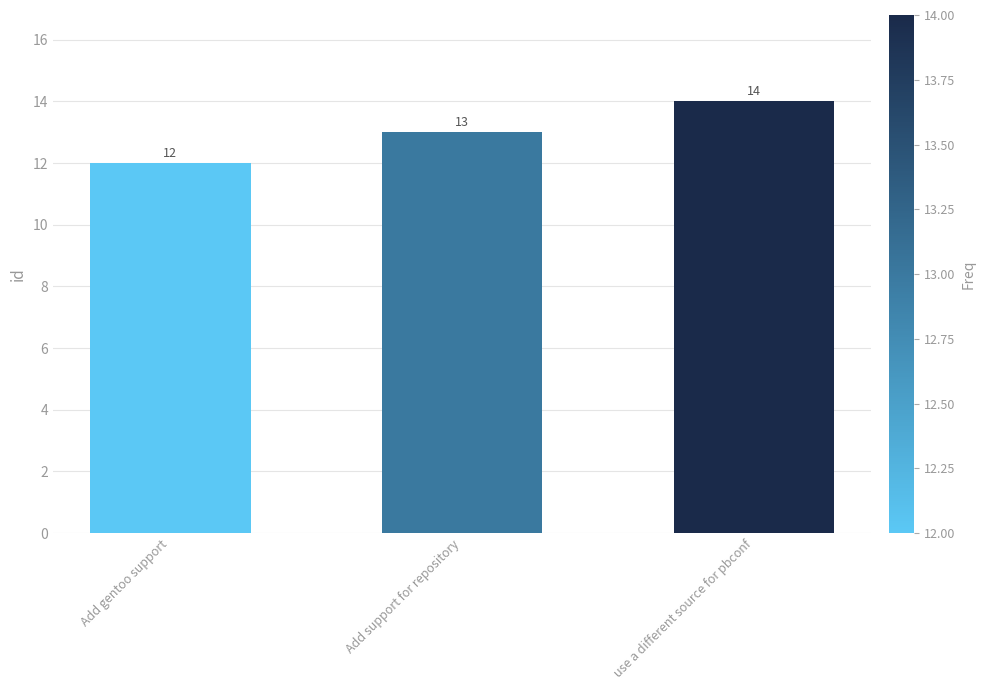

Which label corresponds to the smallest value in the chart?

Add gentoo support